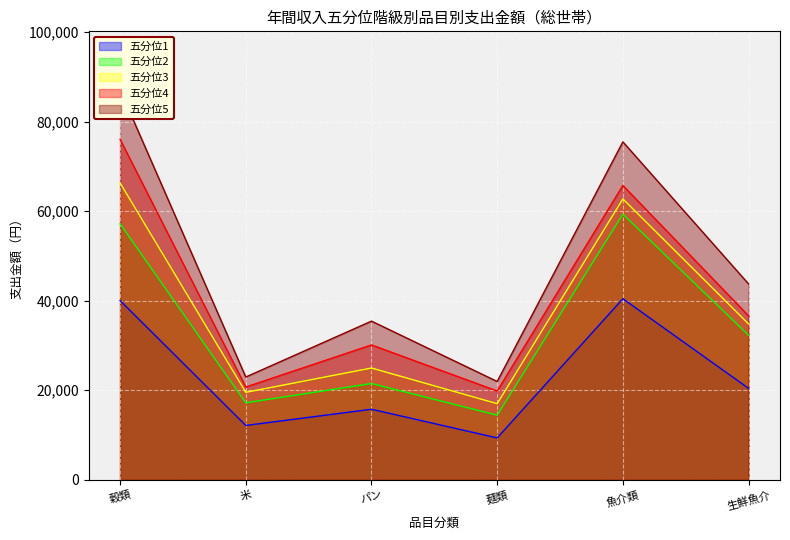

The value of 五分位3 at 穀類 is 66283. True or false?

True